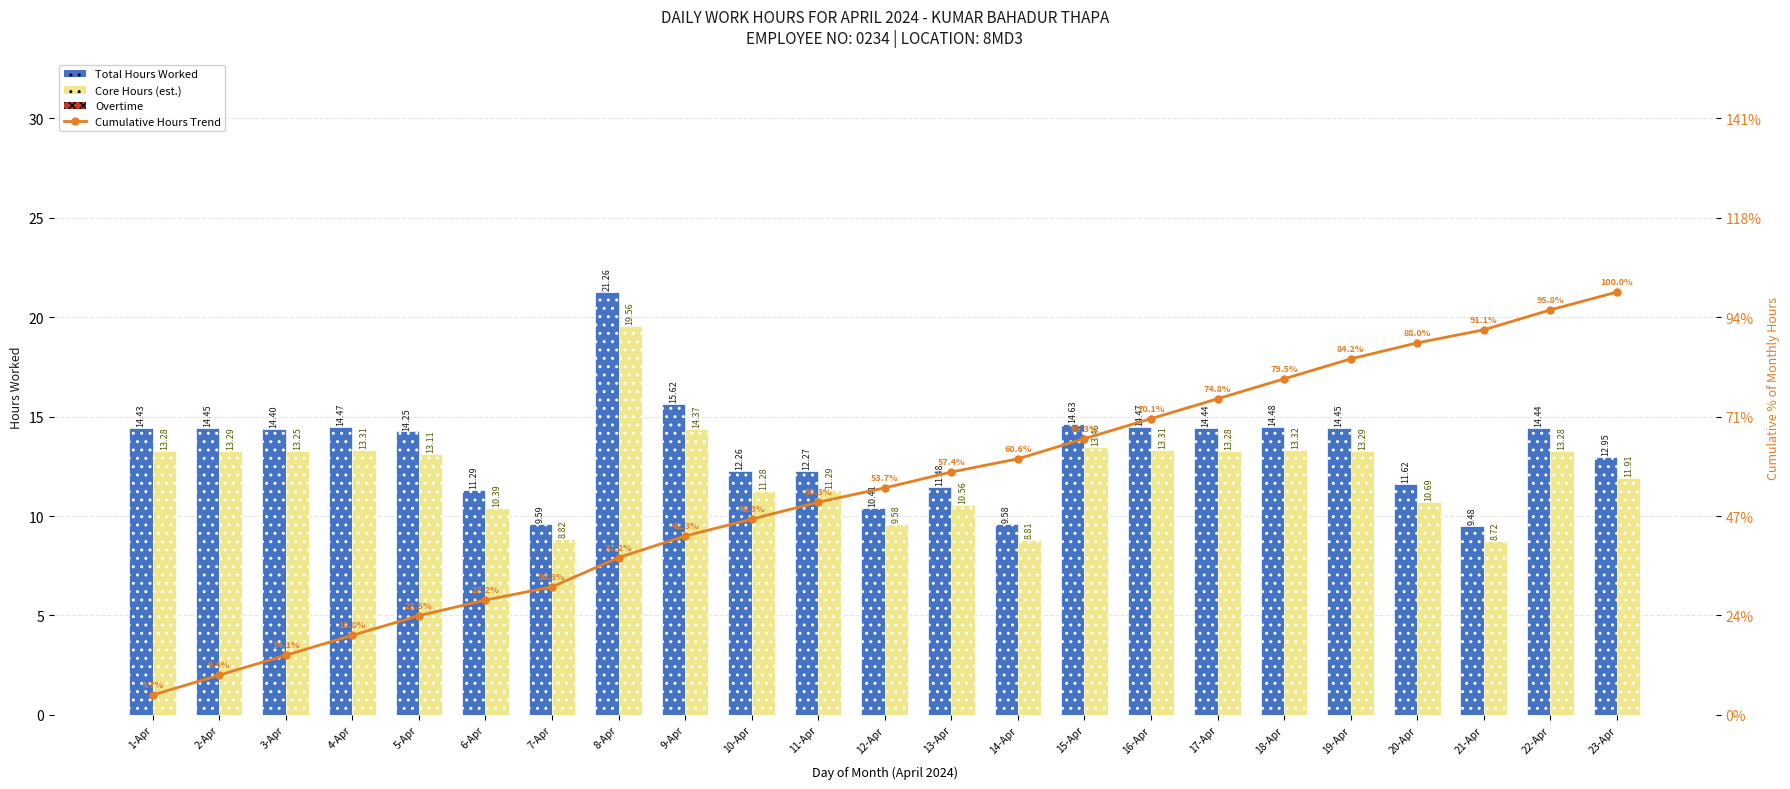

Which series has the largest range (max minus min)?

Cumulative Hours Trend